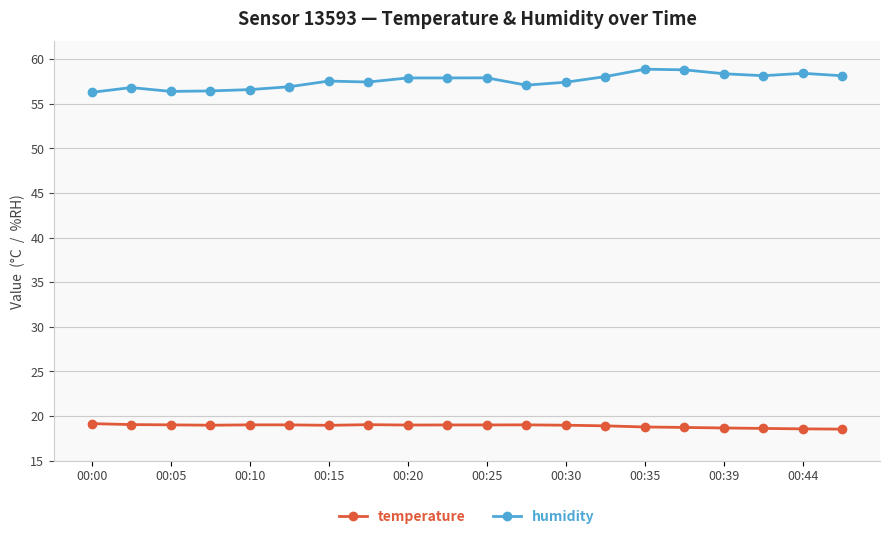

List the series in order of their peak value, highest first.

humidity, temperature